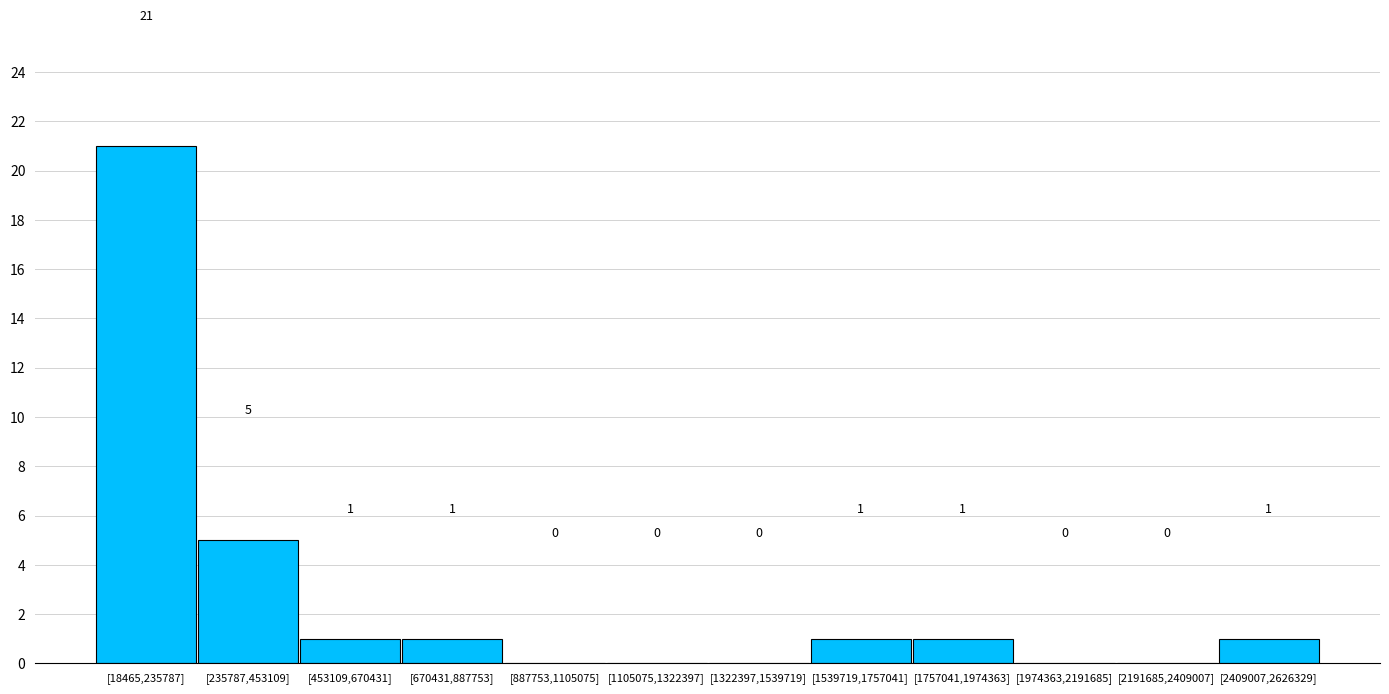

Reading right to left, list all the values displayed in this chart.

[2409007,2626329]=1	[2191685,2409007]=0	[1974363,2191685]=0	[1757041,1974363]=1	[1539719,1757041]=1	[1322397,1539719]=0	[1105075,1322397]=0	[887753,1105075]=0	[670431,887753]=1	[453109,670431]=1	[235787,453109]=5	[18465,235787]=21